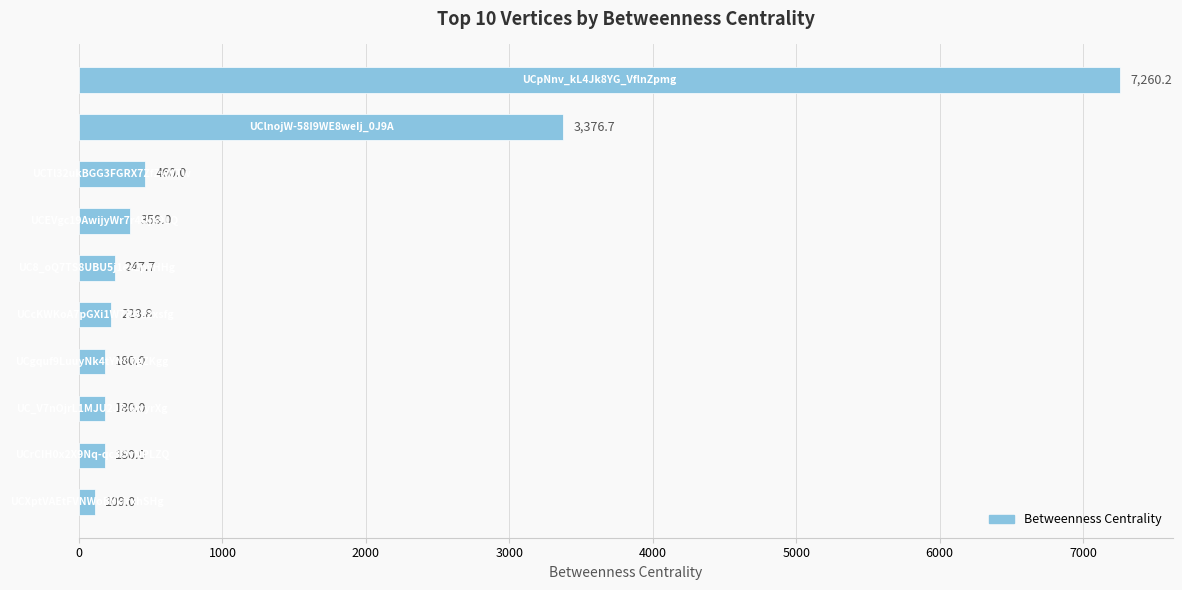

What is the value of the 6th bar from the top?

223.8